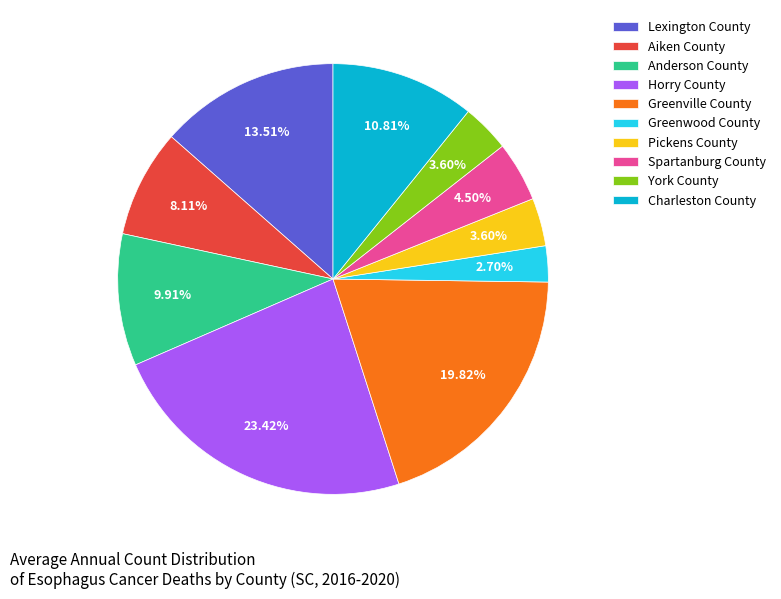

Does any single category account for the majority?

No